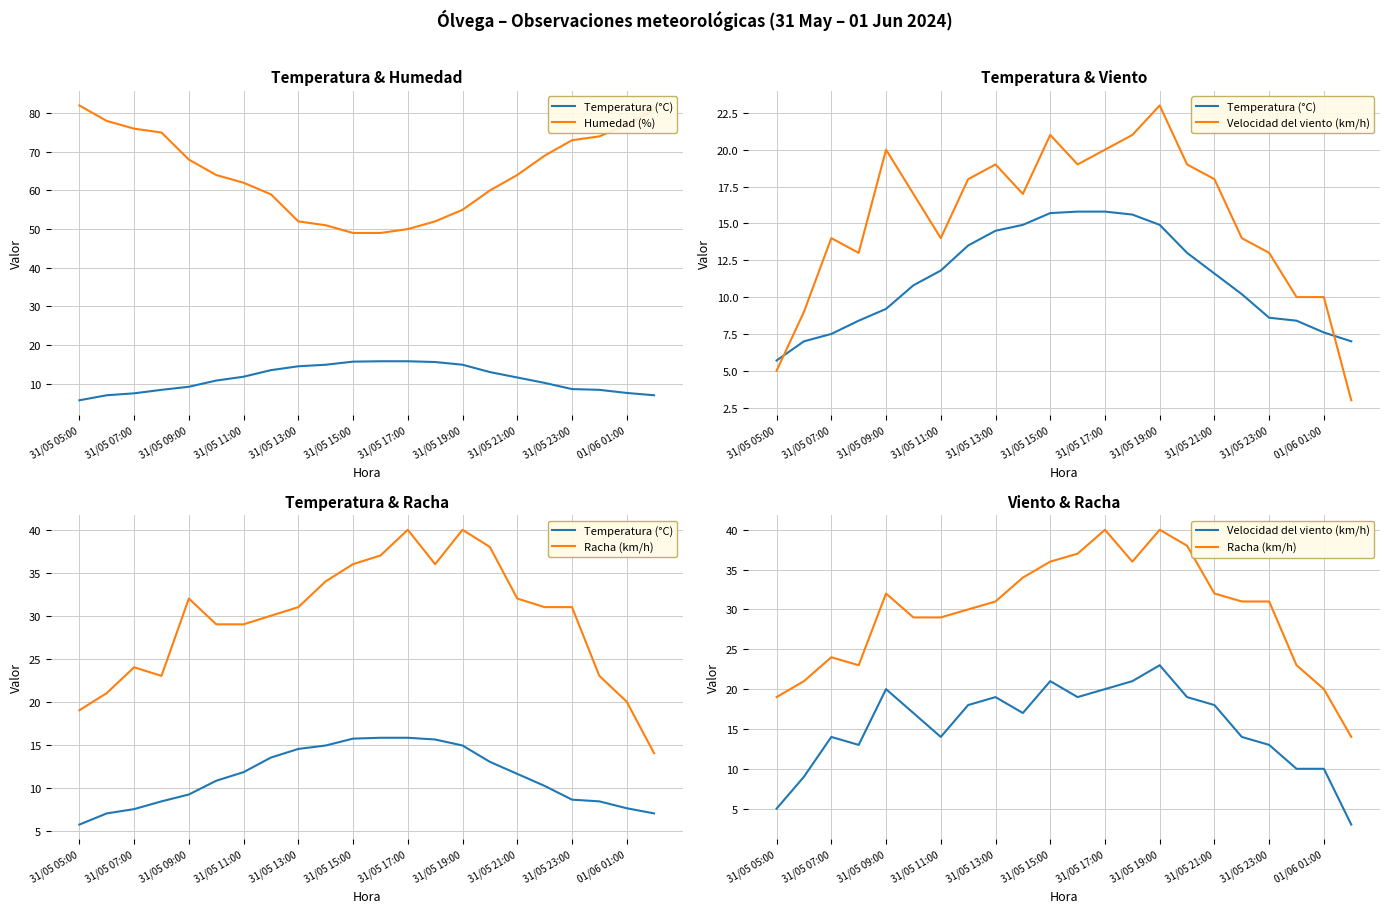

Which category has the highest value across all series?

31/05 05:00